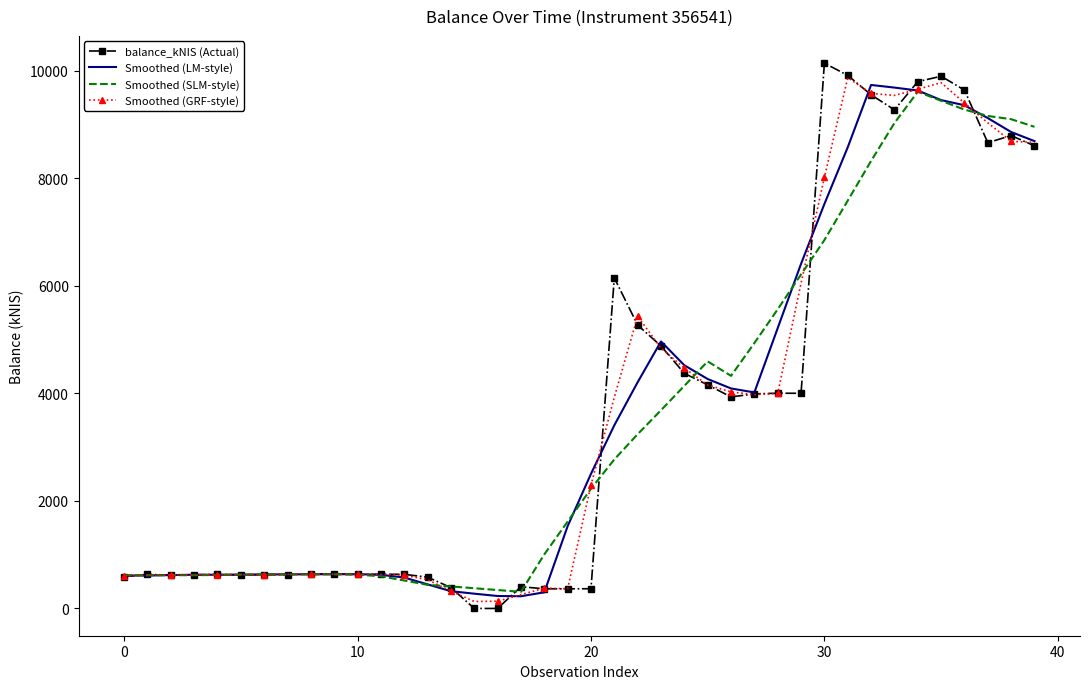

Which series has the widest spread of values?

balance_kNIS (Actual)